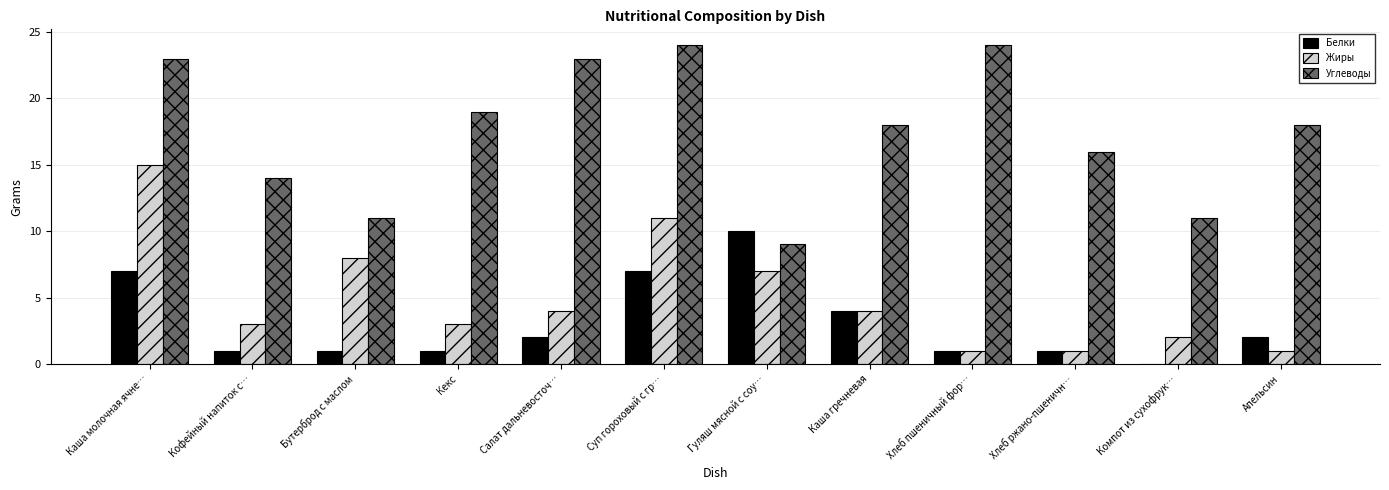

Reading left to right, transcribe all the data shown in this chart.

Белки: 7	1	1	1	2	7	10	4	1	1	0	2
Жиры: 15	3	8	3	4	11	7	4	1	1	2	1
Углеводы: 23	14	11	19	23	24	9	18	24	16	11	18